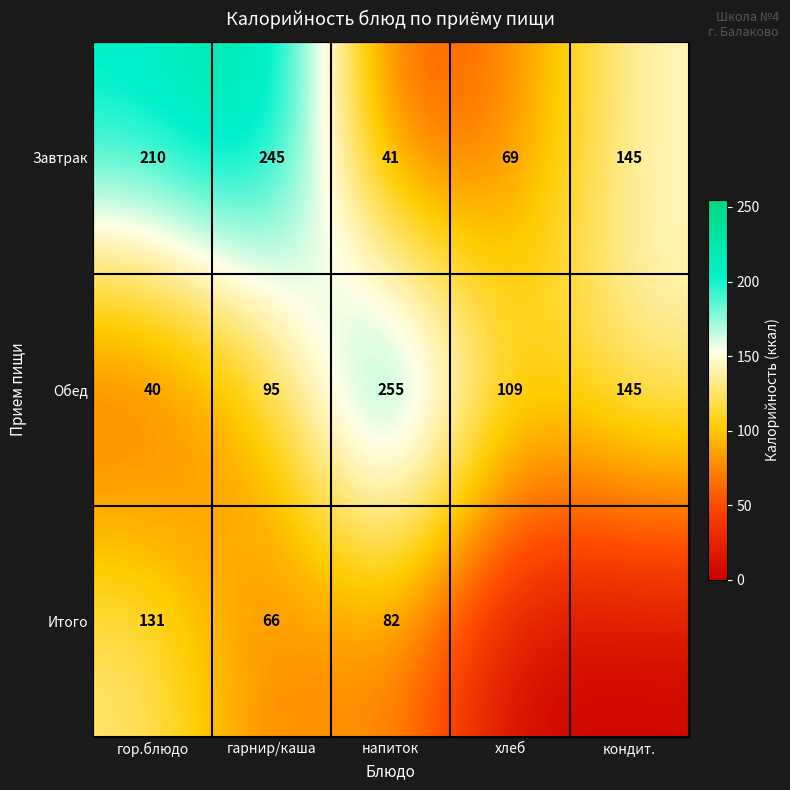

List the labels in order of Обед value, smallest first.

гор.блюдо, гарнир/каша, хлеб, кондит., напиток